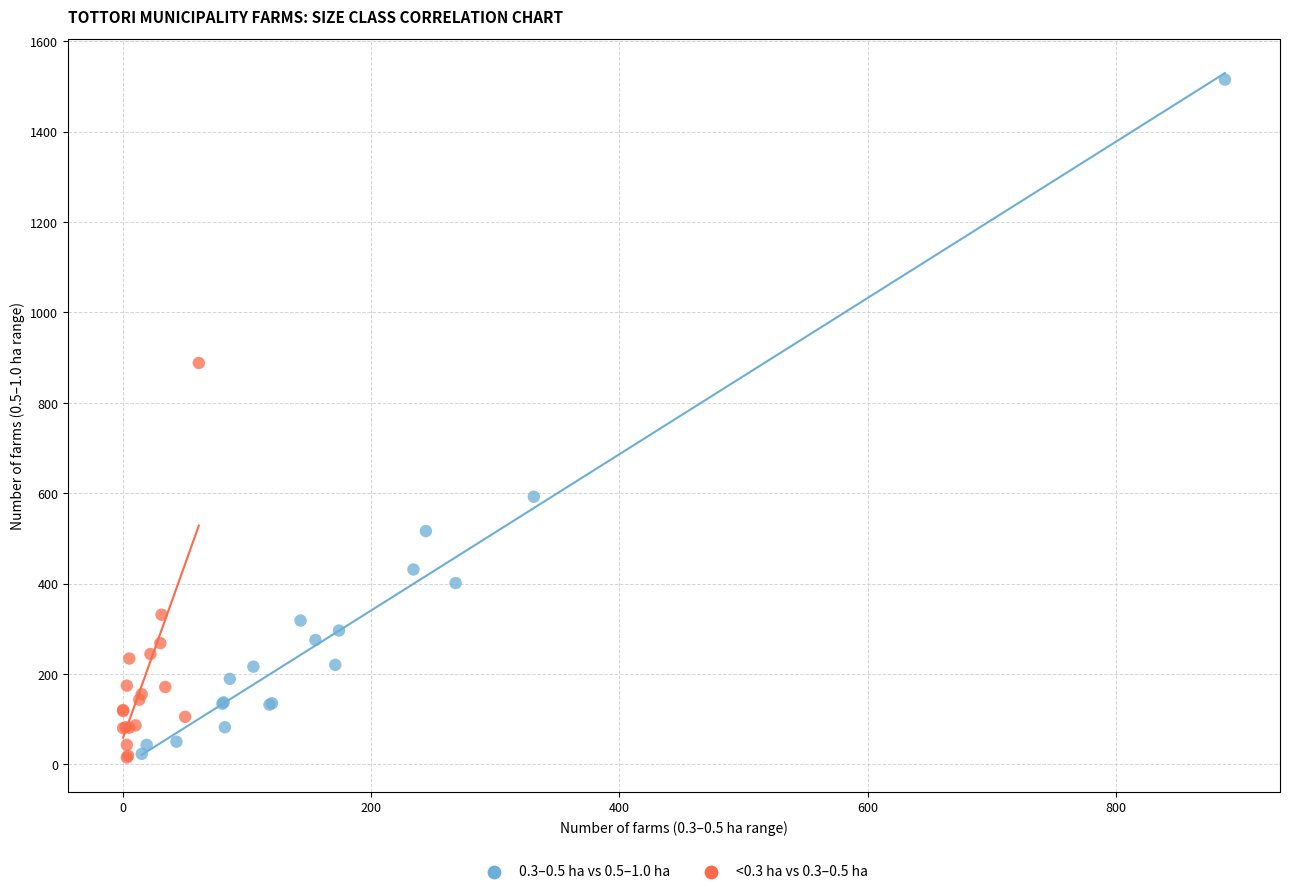

Which series has the largest Y range (max minus min)?

0.3–0.5 ha vs 0.5–1.0 ha